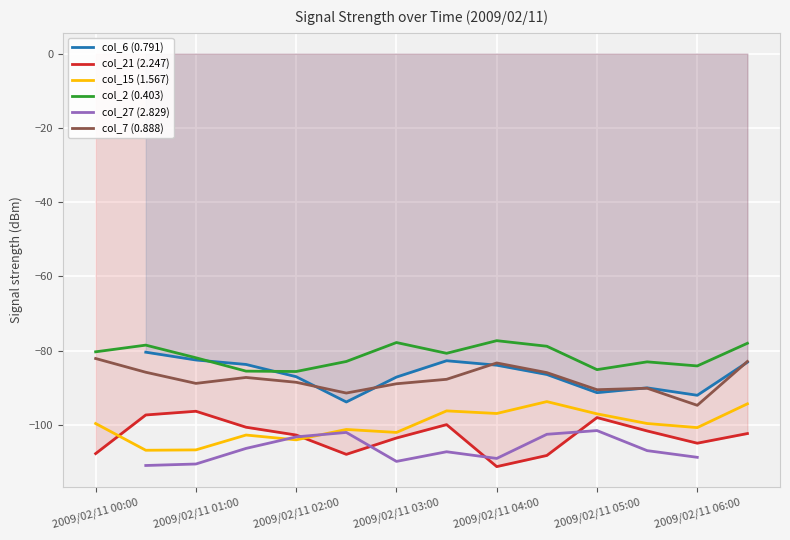

What is the smallest value displayed?

-111.2